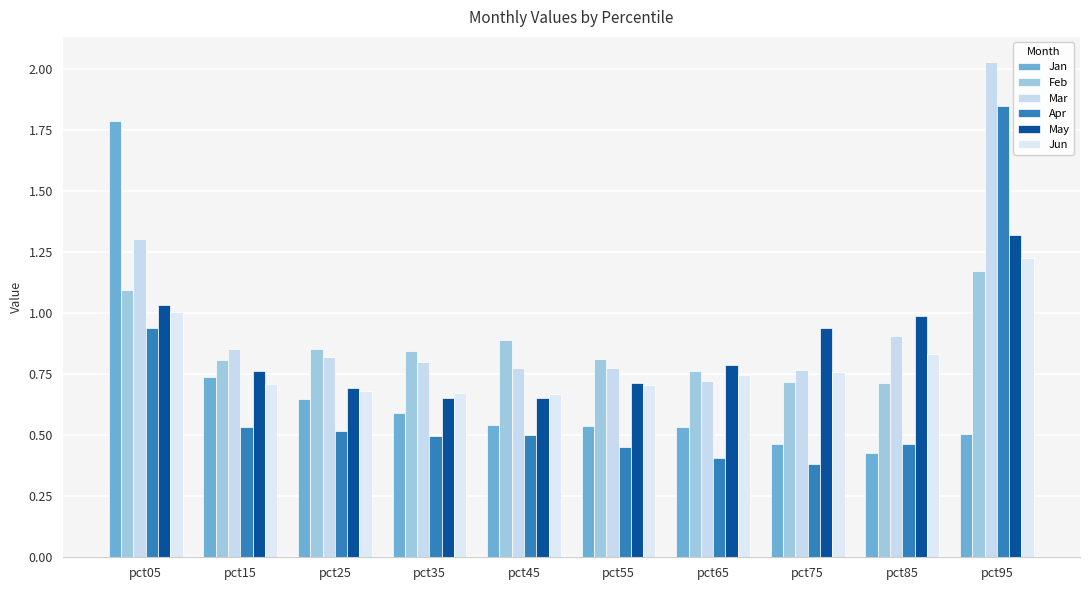

Read the Mar value at pct85.

0.9